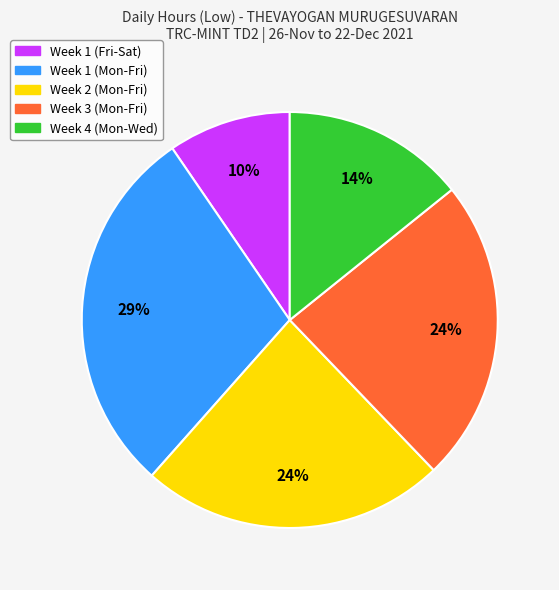

Which slice is the smallest?

Week 1 (Fri-Sat)